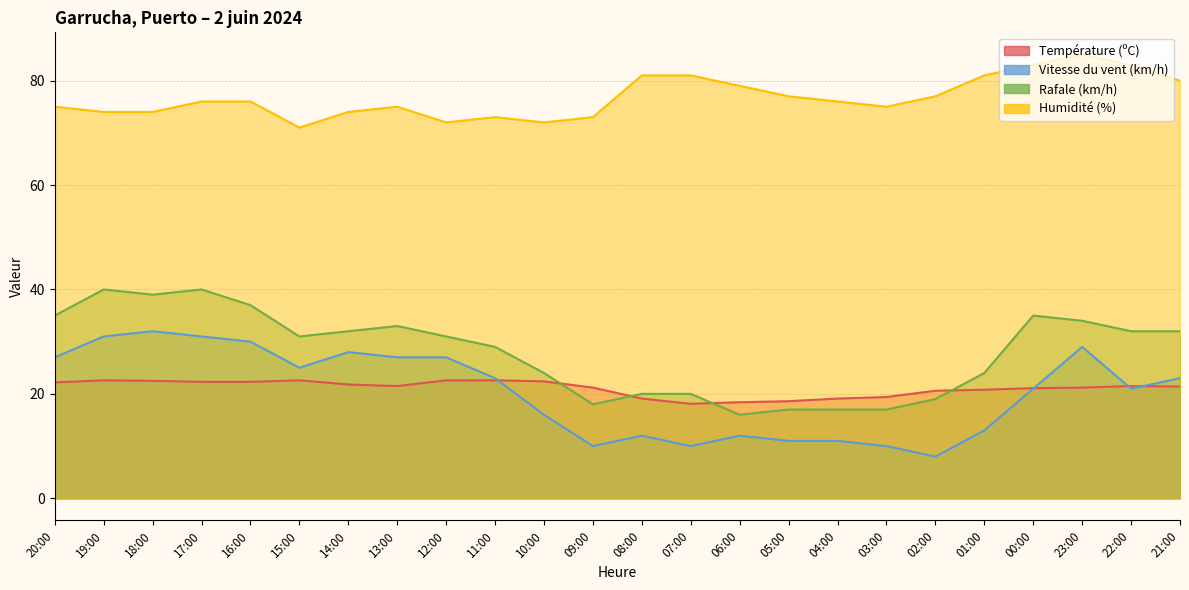

Reading right to left, transcribe all the data shown in this chart.

Température (ºC): 21:00=21.4	22:00=21.5	23:00=21.2	00:00=21.1	01:00=20.8	02:00=20.6	03:00=19.4	04:00=19.1	05:00=18.6	06:00=18.4	07:00=18.1	08:00=19.1	09:00=21.2	10:00=22.4	11:00=22.6	12:00=22.6	13:00=21.5	14:00=21.8	15:00=22.6	16:00=22.3	17:00=22.3	18:00=22.5	19:00=22.6	20:00=22.2
Vitesse du vent (km/h): 21:00=23.0	22:00=21.0	23:00=29.0	00:00=21.0	01:00=13.0	02:00=8.0	03:00=10.0	04:00=11.0	05:00=11.0	06:00=12.0	07:00=10.0	08:00=12.0	09:00=10.0	10:00=16.0	11:00=23.0	12:00=27.0	13:00=27.0	14:00=28.0	15:00=25.0	16:00=30.0	17:00=31.0	18:00=32.0	19:00=31.0	20:00=27.0
Rafale (km/h): 21:00=32.0	22:00=32.0	23:00=34.0	00:00=35.0	01:00=24.0	02:00=19.0	03:00=17.0	04:00=17.0	05:00=17.0	06:00=16.0	07:00=20.0	08:00=20.0	09:00=18.0	10:00=24.0	11:00=29.0	12:00=31.0	13:00=33.0	14:00=32.0	15:00=31.0	16:00=37.0	17:00=40.0	18:00=39.0	19:00=40.0	20:00=35.0
Humidité (%): 21:00=80.0	22:00=83.0	23:00=85.0	00:00=83.0	01:00=81.0	02:00=77.0	03:00=75.0	04:00=76.0	05:00=77.0	06:00=79.0	07:00=81.0	08:00=81.0	09:00=73.0	10:00=72.0	11:00=73.0	12:00=72.0	13:00=75.0	14:00=74.0	15:00=71.0	16:00=76.0	17:00=76.0	18:00=74.0	19:00=74.0	20:00=75.0